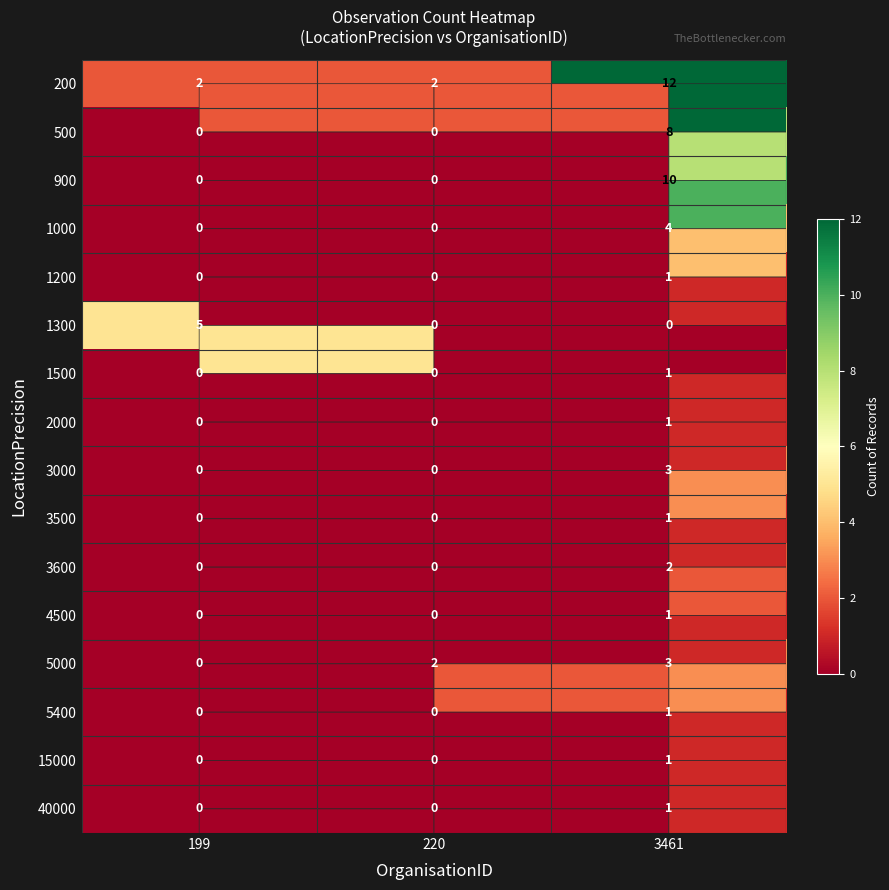

What is the difference between the maximum and minimum values in the 3500 series?

1